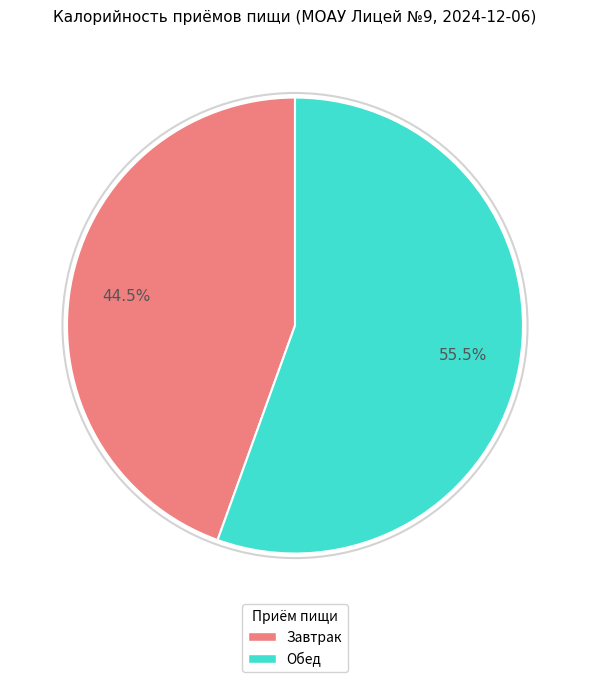

Approximately how many times larger is the value at Завтрак compared to Обед?

0.8